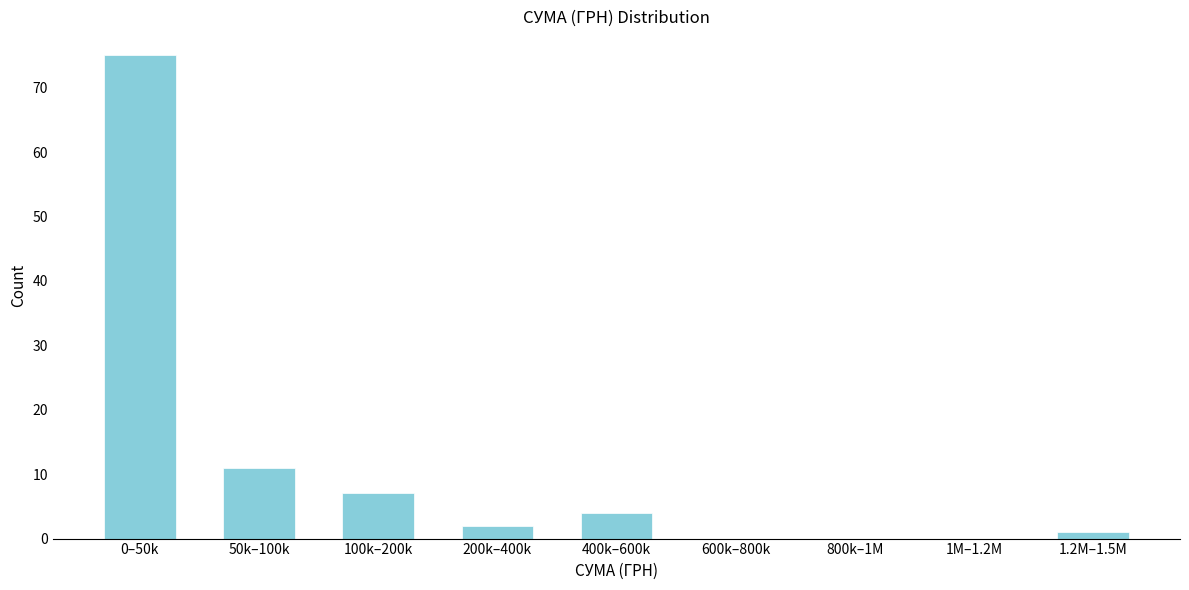

Reading left to right, list all the values displayed in this chart.

0–50k=75	50k–100k=11	100k–200k=7	200k–400k=2	400k–600k=4	600k–800k=0	800k–1M=0	1M–1.2M=0	1.2M–1.5M=1